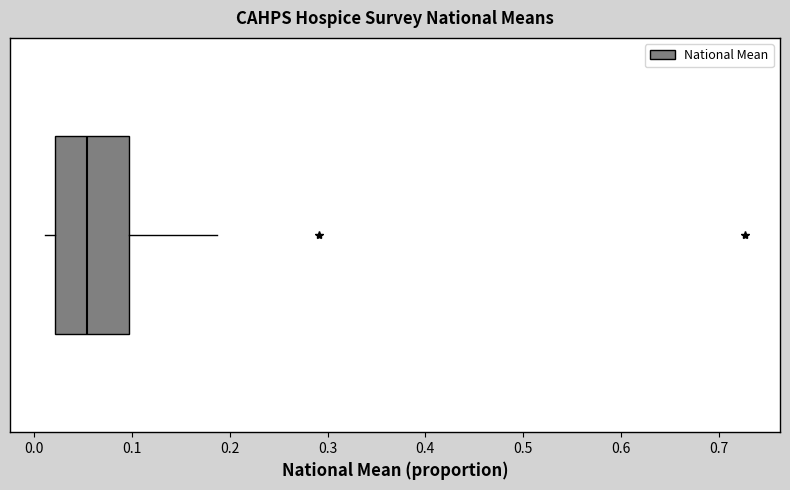

Read this box plot against the x-axis: the position of the median line, the range covered by the box, and the ends of both whiskers. The values are not printed on the chart, so give them approximately, as read against the axis.

median 0.05, box 0.02 to 0.10, whiskers 0.01 to 0.19